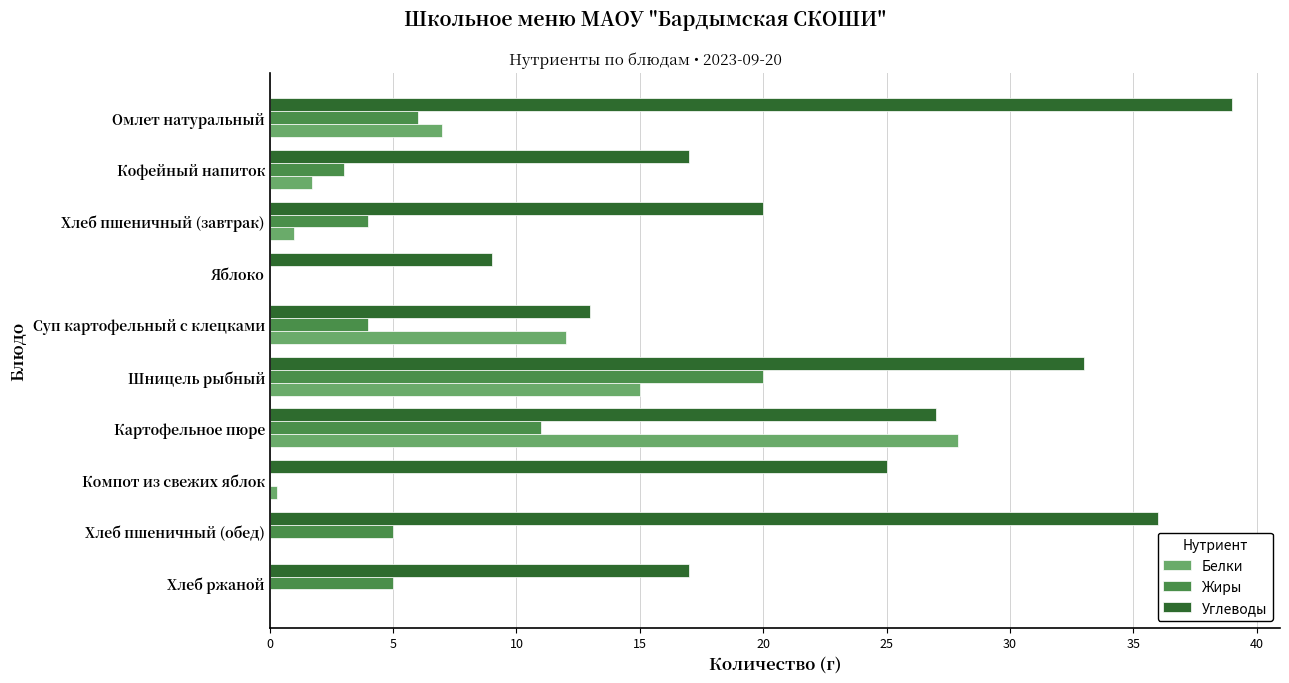

The value of Белки at Омлет натуральный is 7.0. True or false?

True